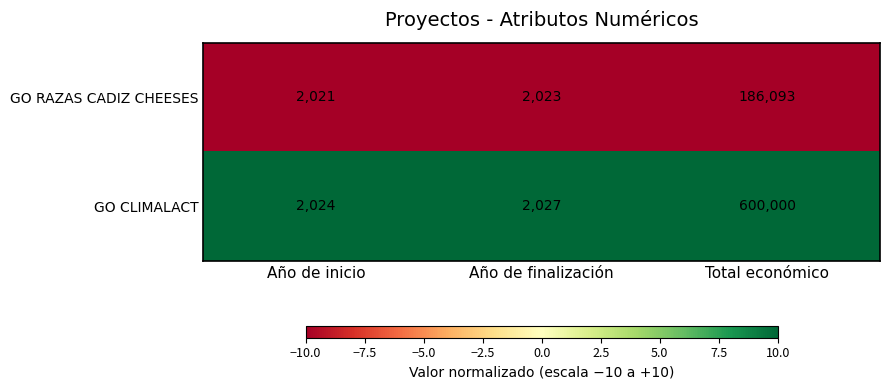

What is the maximum value shown in the chart?

600000